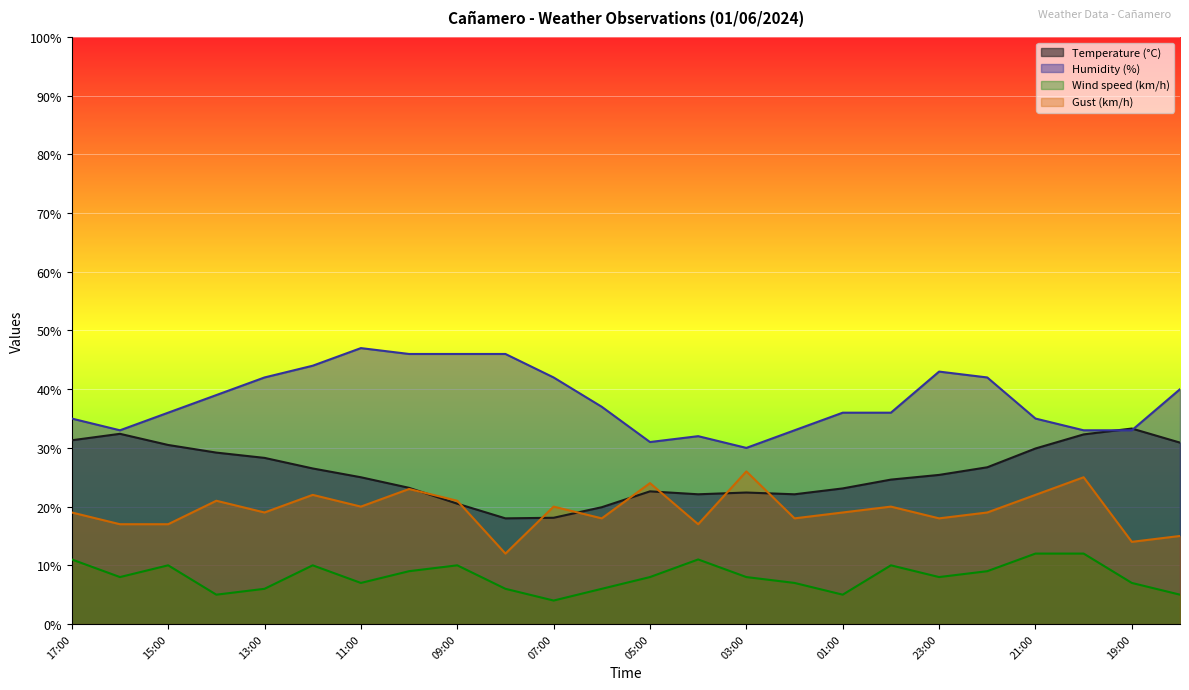

True or false: Wind speed (km/h) and Temperature (°C) intersect in this chart.

False